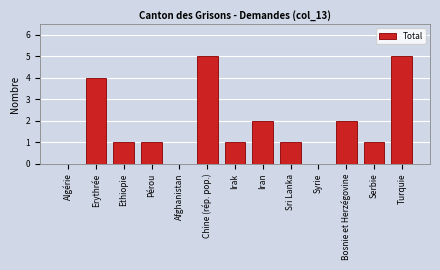

Reading left to right, what are all the values shown in this chart?

Algérie=0	Erythrée=4	Ethiopie=1	Pérou=1	Afghanistan=0	Chine (rép. pop.)=5	Irak=1	Iran=2	Sri Lanka=1	Syrie=0	Bosnie et Herzégovine=2	Serbie=1	Turquie=5